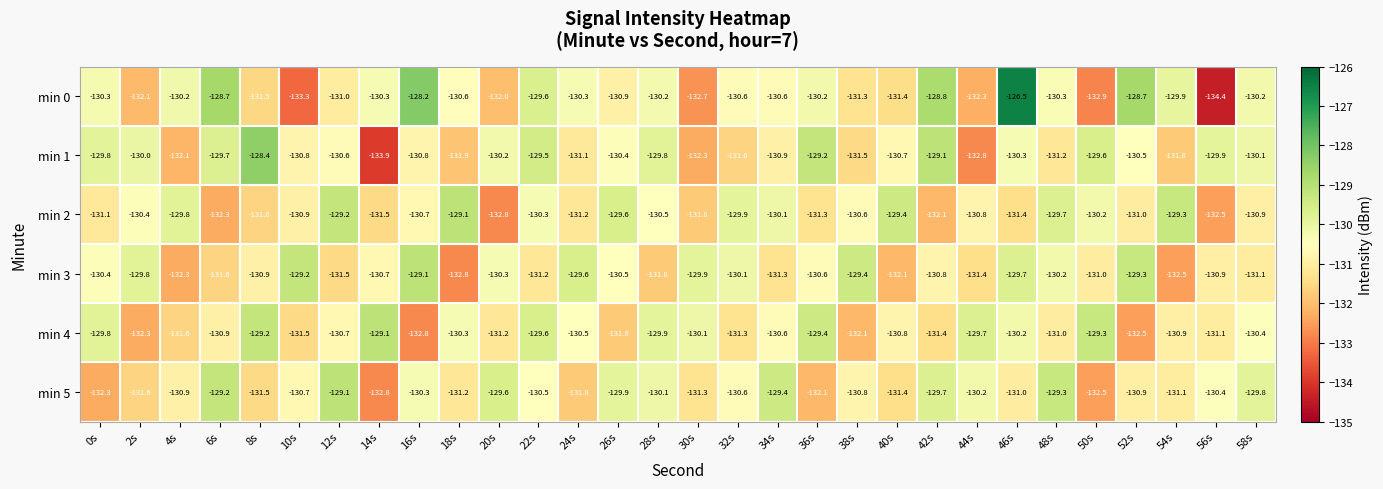

What is the sum of the min 1 values at 52s and 10s?

-261.3